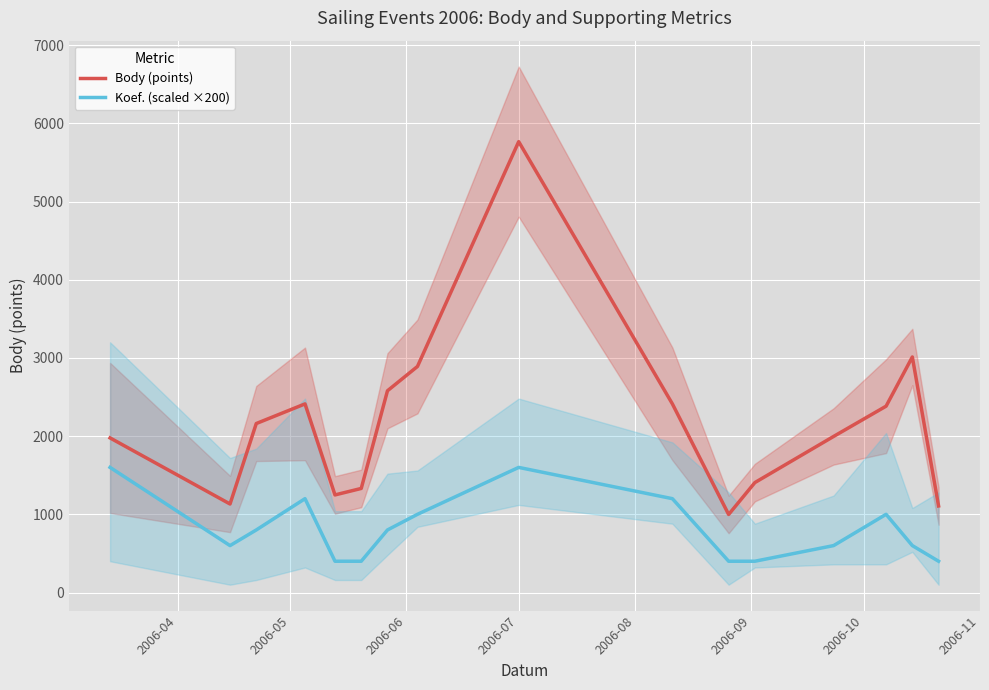

True or false: Koef. (scaled ×200) and Body (points) intersect in this chart.

False